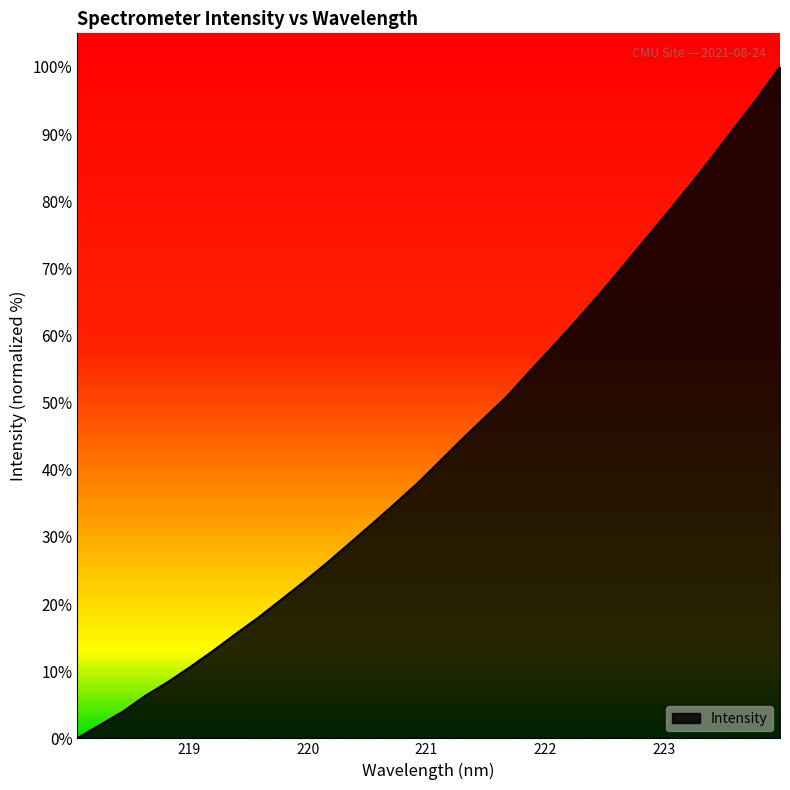

What is the average value?

43.3